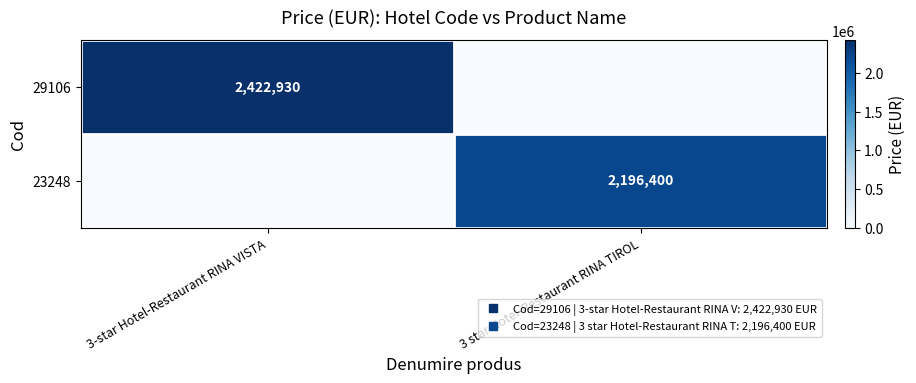

What is the difference between the 23248 values at 3 star Hotel-Restaurant RINA TIROL and 3-star Hotel-Restaurant RINA VISTA?

2196400